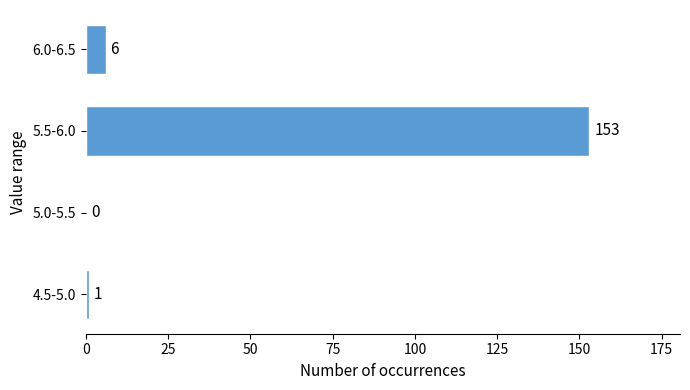

Reading bottom to top, what are all the values shown in this chart?

4.5-5.0=1	5.0-5.5=0	5.5-6.0=153	6.0-6.5=6